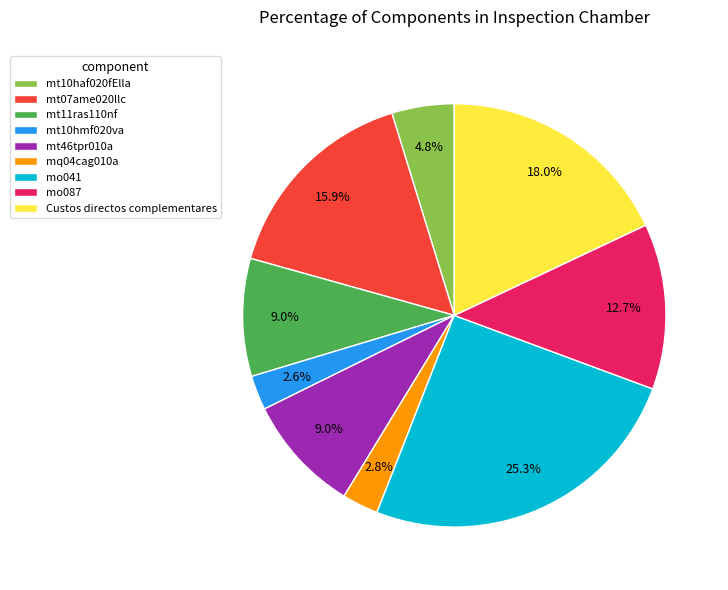

How many segments does this pie chart have?

9